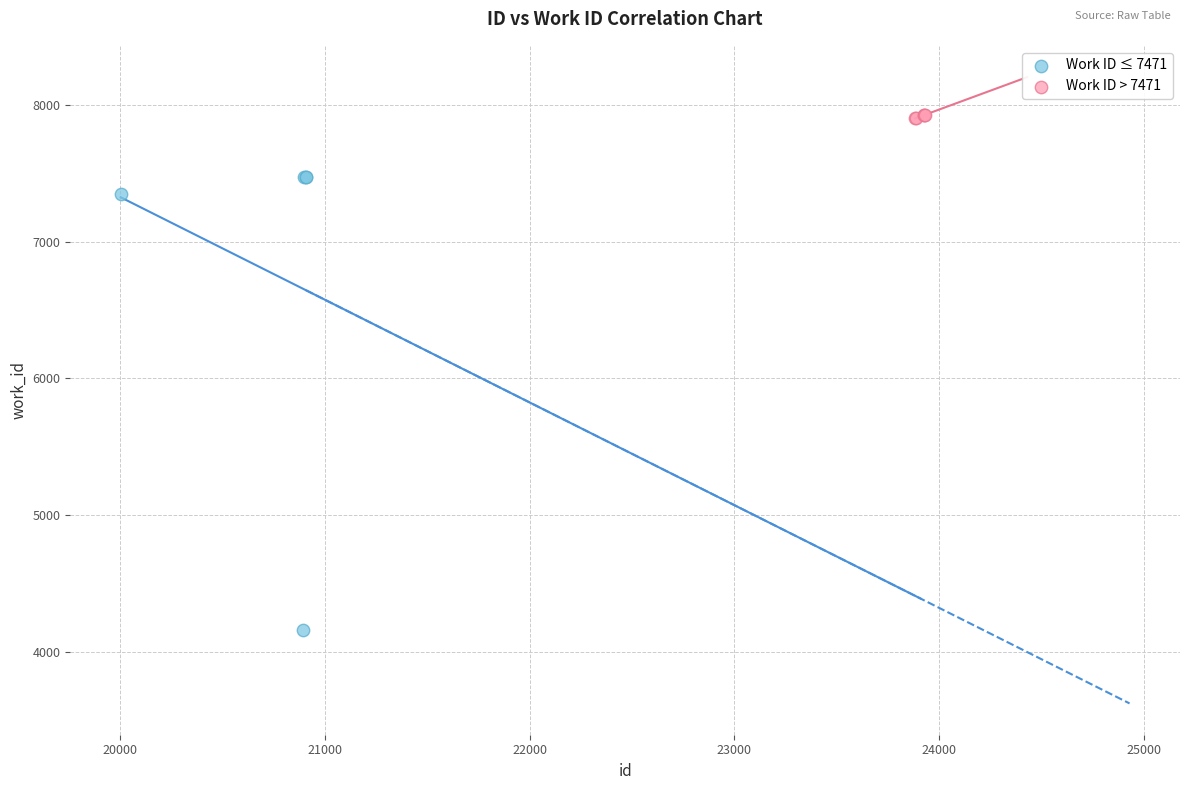

Which series reaches the maximum Y coordinate?

Work ID > 7471